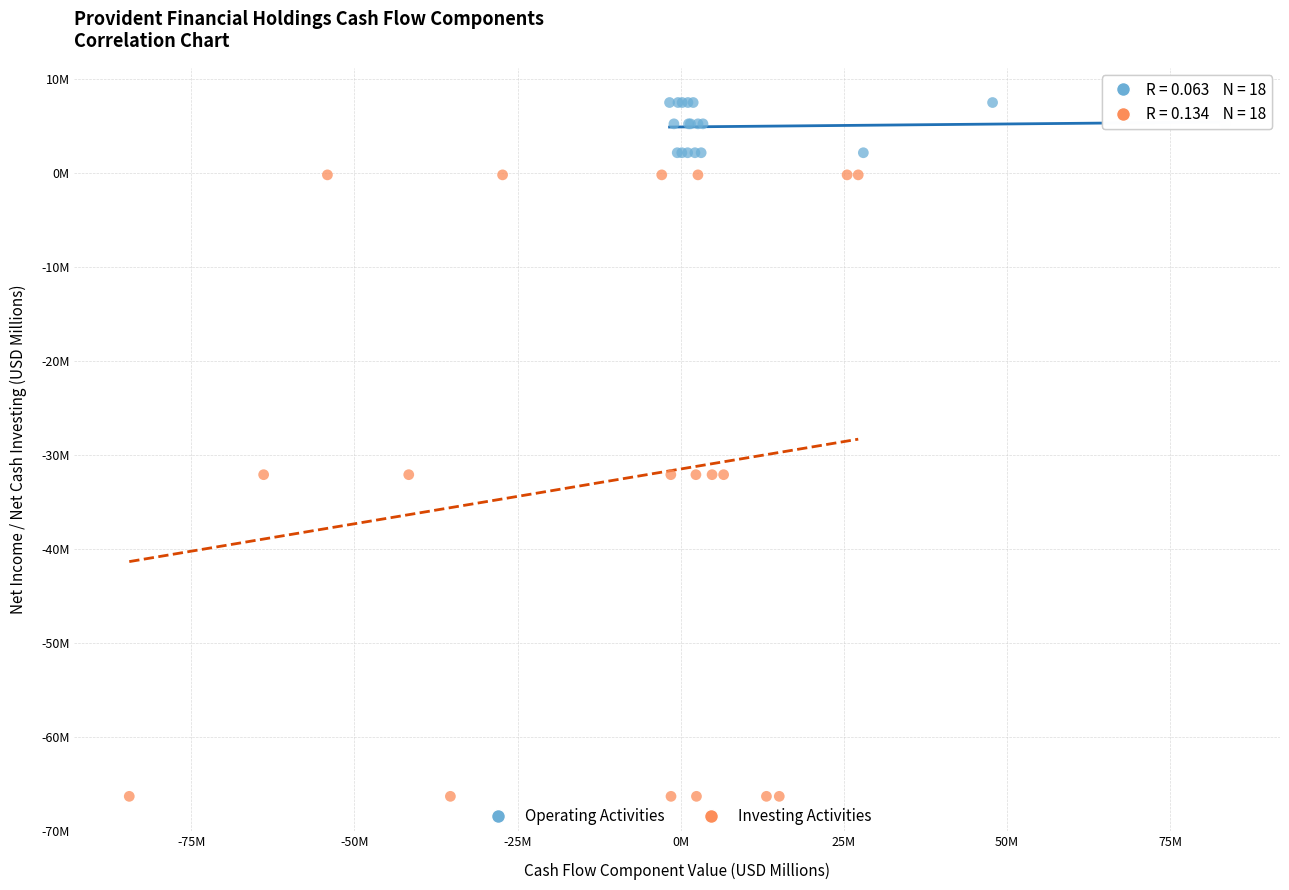

What are all the series names shown in the legend?

Operating Activities, Investing Activities